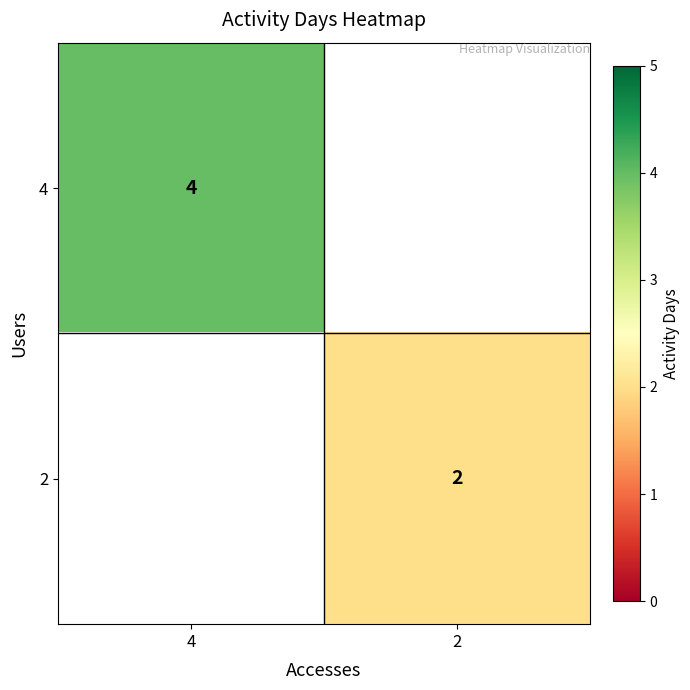

Is it true that 4 equals 6 at 4?

False